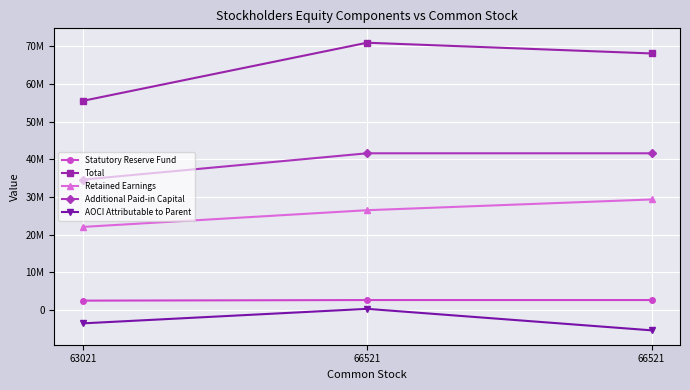

Does the chart display data point markers on the line(s)?

Yes